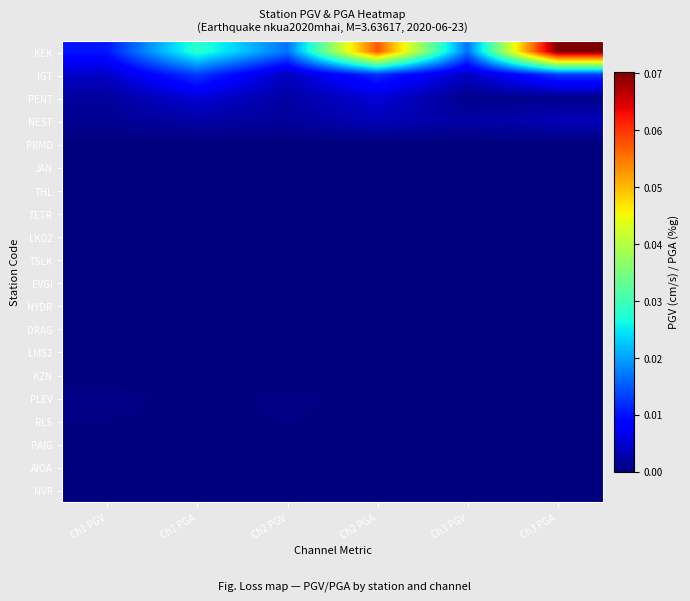

Reading left to right, list all the values displayed in this chart.

KEK: Ch1 PGV=0.0	Ch1 PGA=0.0	Ch2 PGV=0.0	Ch2 PGA=0.1	Ch3 PGV=0.0	Ch3 PGA=0.1
IGT: Ch1 PGV=0.0	Ch1 PGA=0.0	Ch2 PGV=0.0	Ch2 PGA=0.0	Ch3 PGV=0.0	Ch3 PGA=0.0
PENT: Ch1 PGV=0.0	Ch1 PGA=0.0	Ch2 PGV=0.0	Ch2 PGA=0.0	Ch3 PGV=0.0	Ch3 PGA=0.0
NEST: Ch1 PGV=0.0	Ch1 PGA=0.0	Ch2 PGV=0.0	Ch2 PGA=0.0	Ch3 PGV=0.0	Ch3 PGA=0.0
PRMD: Ch1 PGV=0.0	Ch1 PGA=0.0	Ch2 PGV=0.0	Ch2 PGA=0.0	Ch3 PGV=0.0	Ch3 PGA=0.0
JAN: Ch1 PGV=0.0	Ch1 PGA=0.0	Ch2 PGV=0.0	Ch2 PGA=0.0	Ch3 PGV=0.0	Ch3 PGA=0.0
THL: Ch1 PGV=0.0	Ch1 PGA=0.0	Ch2 PGV=0.0	Ch2 PGA=0.0	Ch3 PGV=0.0	Ch3 PGA=0.0
TETR: Ch1 PGV=0.0	Ch1 PGA=0.0	Ch2 PGV=0.0	Ch2 PGA=0.0	Ch3 PGV=0.0	Ch3 PGA=0.0
LKD2: Ch1 PGV=0.0	Ch1 PGA=0.0	Ch2 PGV=0.0	Ch2 PGA=0.0	Ch3 PGV=0.0	Ch3 PGA=0.0
TSLK: Ch1 PGV=0.0	Ch1 PGA=0.0	Ch2 PGV=0.0	Ch2 PGA=0.0	Ch3 PGV=0.0	Ch3 PGA=0.0
EVGI: Ch1 PGV=0.0	Ch1 PGA=0.0	Ch2 PGV=0.0	Ch2 PGA=0.0	Ch3 PGV=0.0	Ch3 PGA=0.0
NYDR: Ch1 PGV=0.0	Ch1 PGA=0.0	Ch2 PGV=0.0	Ch2 PGA=0.0	Ch3 PGV=0.0	Ch3 PGA=0.0
DRAG: Ch1 PGV=0.0	Ch1 PGA=0.0	Ch2 PGV=0.0	Ch2 PGA=0.0	Ch3 PGV=0.0	Ch3 PGA=0.0
LMS2: Ch1 PGV=0.0	Ch1 PGA=0.0	Ch2 PGV=0.0	Ch2 PGA=0.0	Ch3 PGV=0.0	Ch3 PGA=0.0
KZN: Ch1 PGV=0.0	Ch1 PGA=0.0	Ch2 PGV=0.0	Ch2 PGA=0.0	Ch3 PGV=0.0	Ch3 PGA=0.0
PLEV: Ch1 PGV=0.0	Ch1 PGA=0.0	Ch2 PGV=0.0	Ch2 PGA=0.0	Ch3 PGV=0.0	Ch3 PGA=0.0
RLS: Ch1 PGV=0.0	Ch1 PGA=0.0	Ch2 PGV=0.0	Ch2 PGA=0.0	Ch3 PGV=0.0	Ch3 PGA=0.0
PAIG: Ch1 PGV=0.0	Ch1 PGA=0.0	Ch2 PGV=0.0	Ch2 PGA=0.0	Ch3 PGV=0.0	Ch3 PGA=0.0
AIOA: Ch1 PGV=0.0	Ch1 PGA=0.0	Ch2 PGV=0.0	Ch2 PGA=0.0	Ch3 PGV=0.0	Ch3 PGA=0.0
NVR: Ch1 PGV=0.0	Ch1 PGA=0.0	Ch2 PGV=0.0	Ch2 PGA=0.0	Ch3 PGV=0.0	Ch3 PGA=0.0